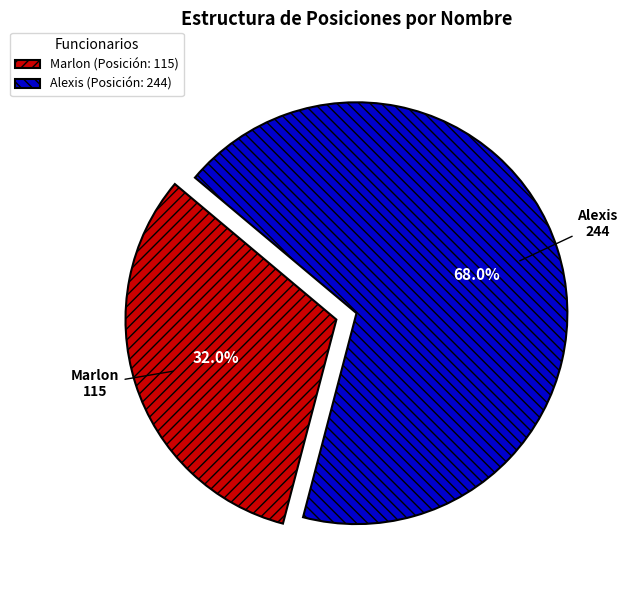

The Alexis slice represents 68% of the pie. True or false?

True